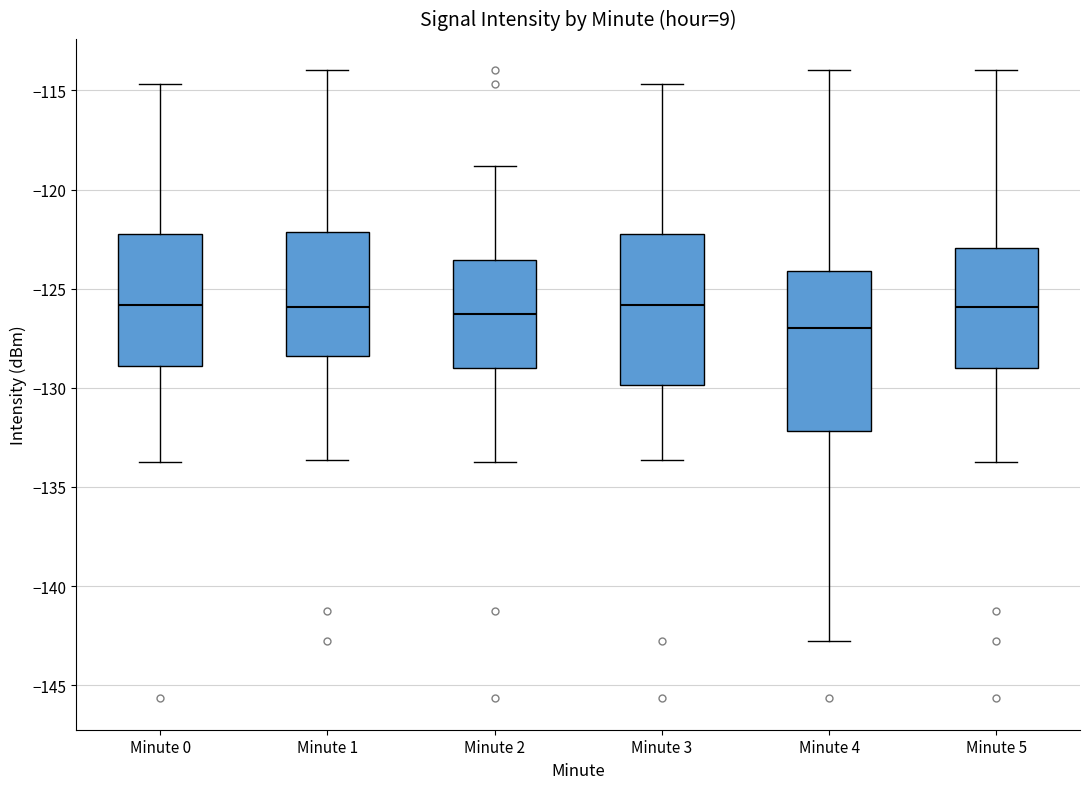

Where does the lower whisker of the box for Minute 0 end on the y-axis? The values are not printed on the chart, so give them approximately, as read against the axis.

-133.5